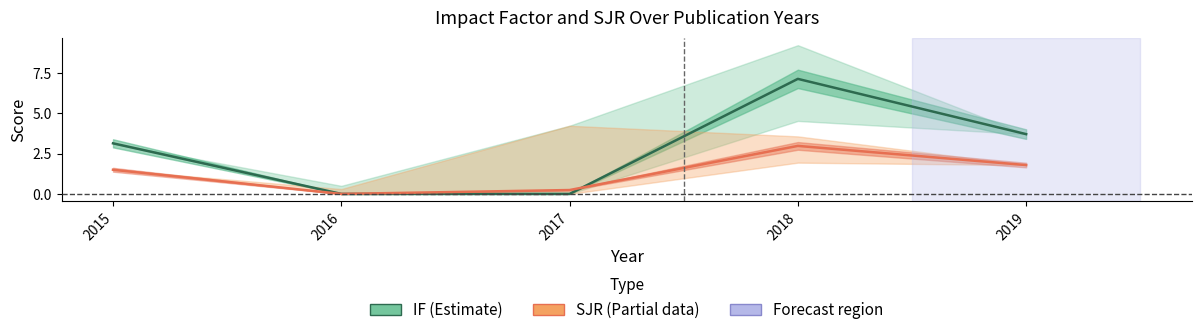

How many lines are shown in the chart?

2